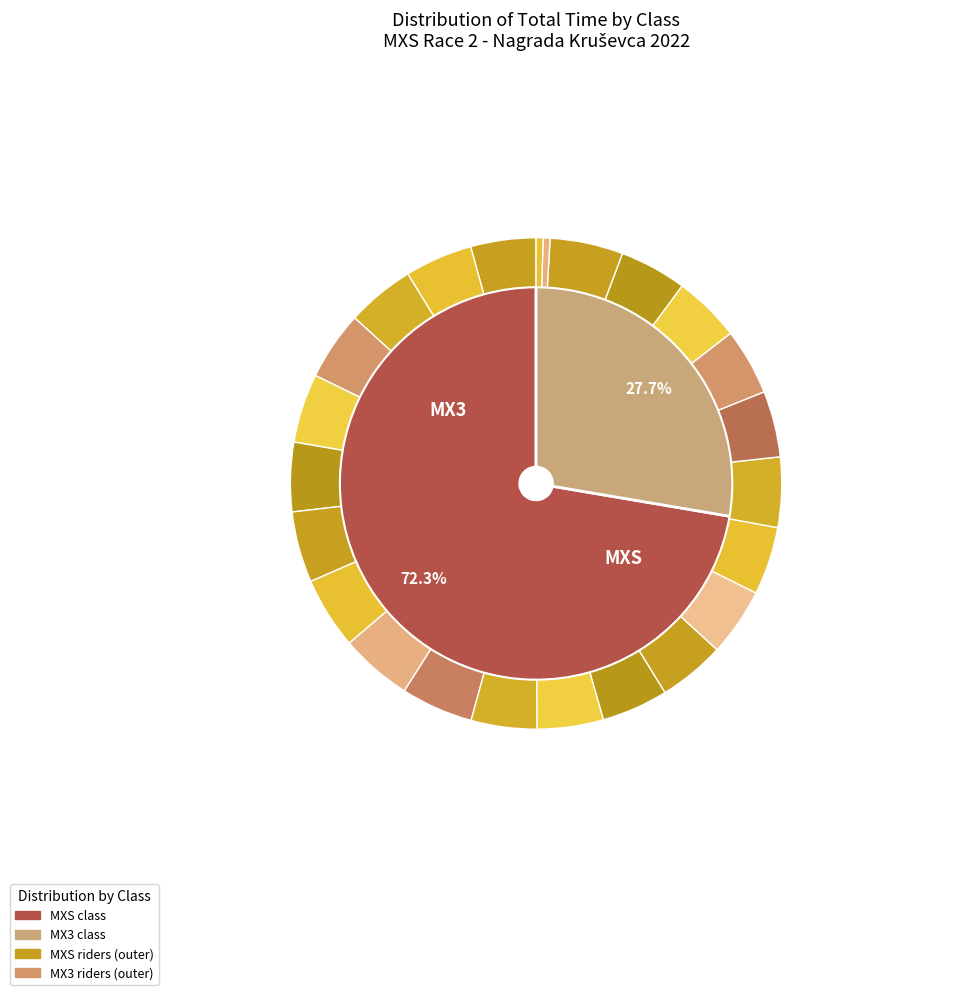

Combined, do 14 and 3 account for over 50%?

No